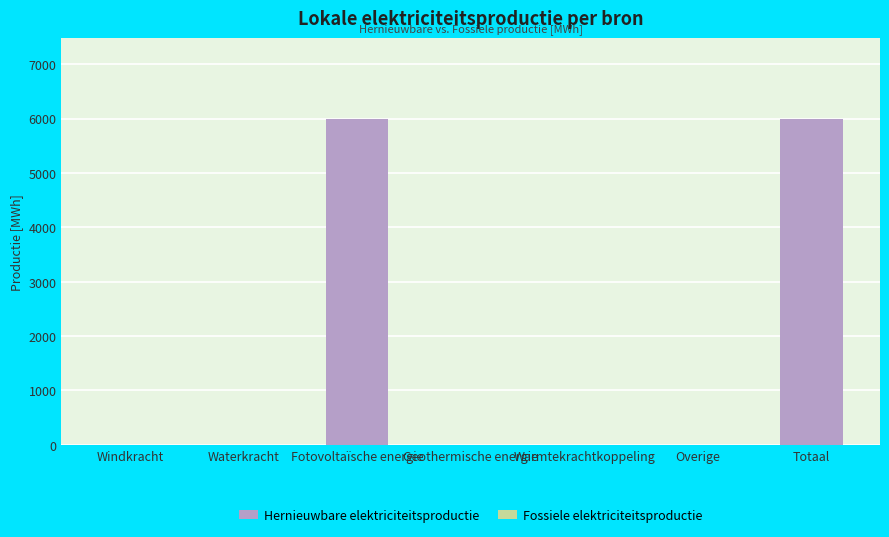

The value at Fotovoltaïsche energie is 2128.5. True or false?

False